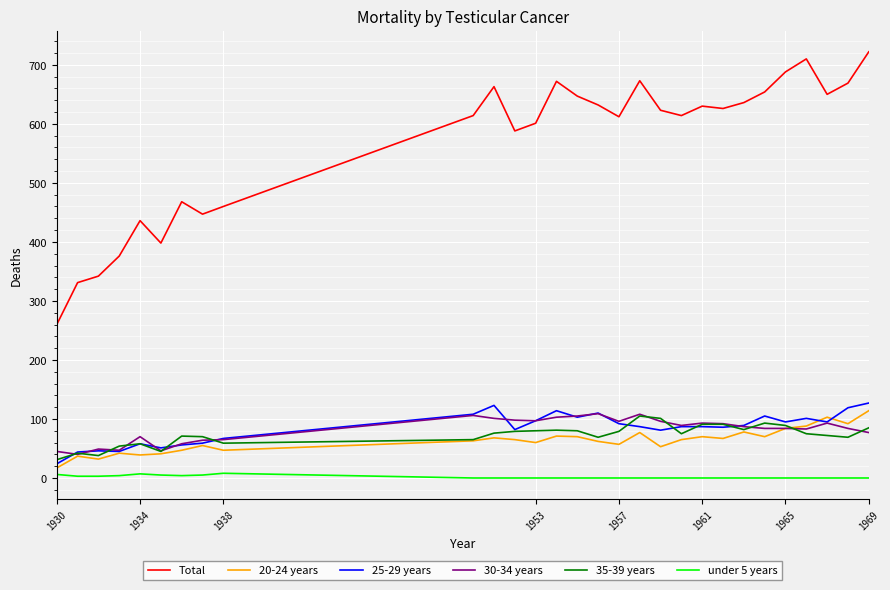

Which series has the largest total across all categories?

Total